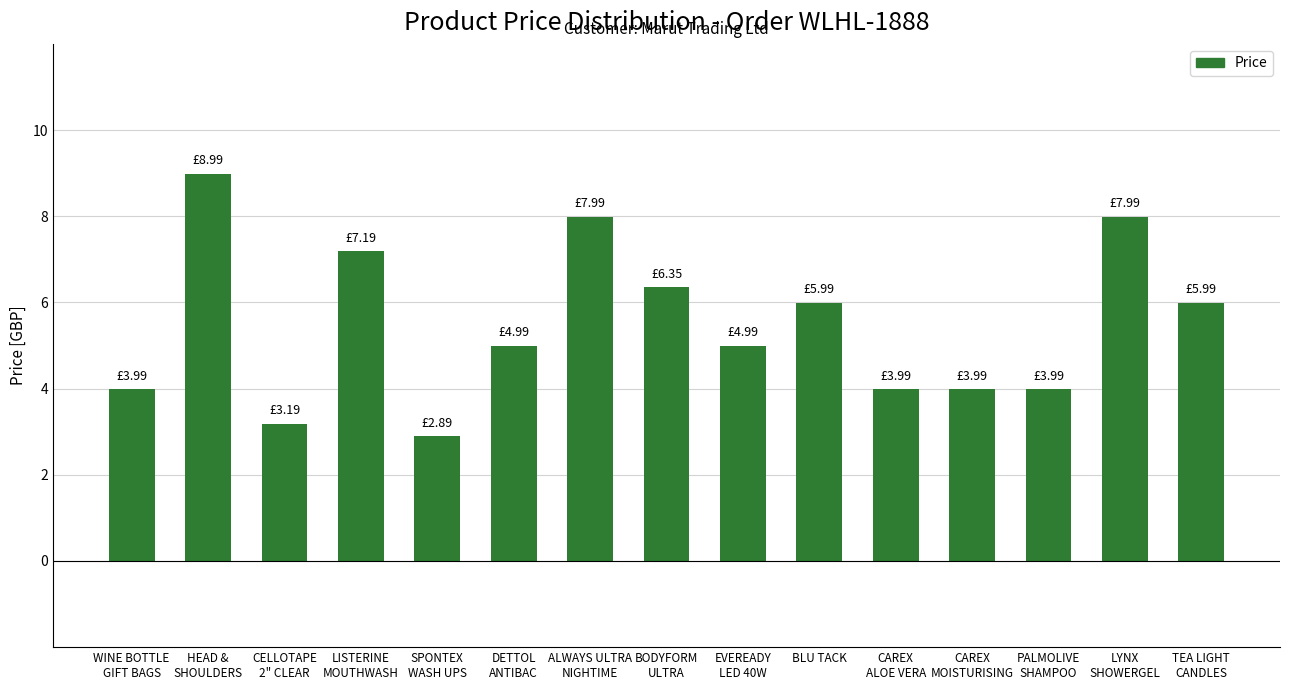

How many bars are there in total?

15